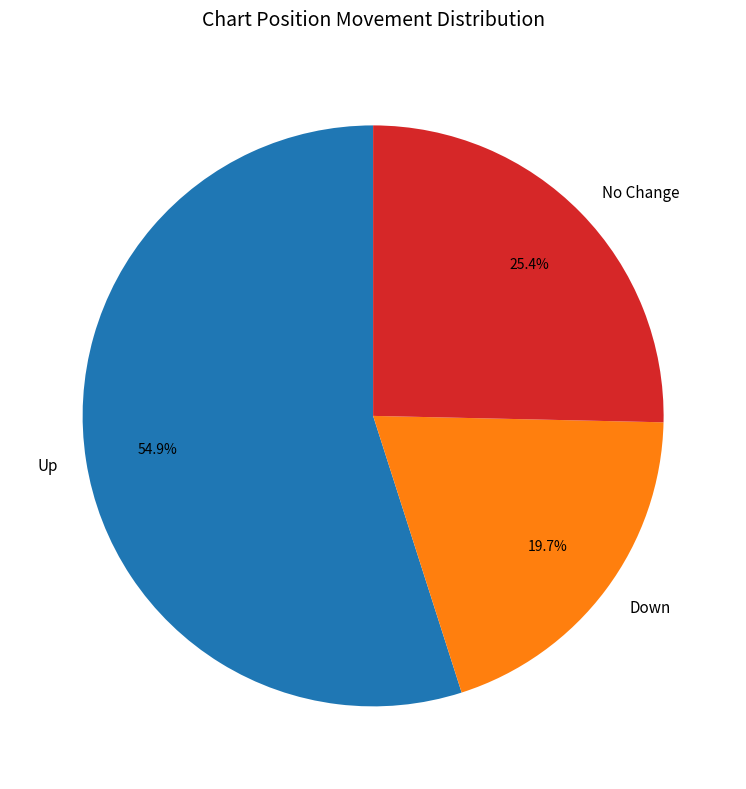

Which slice is the smallest?

Down